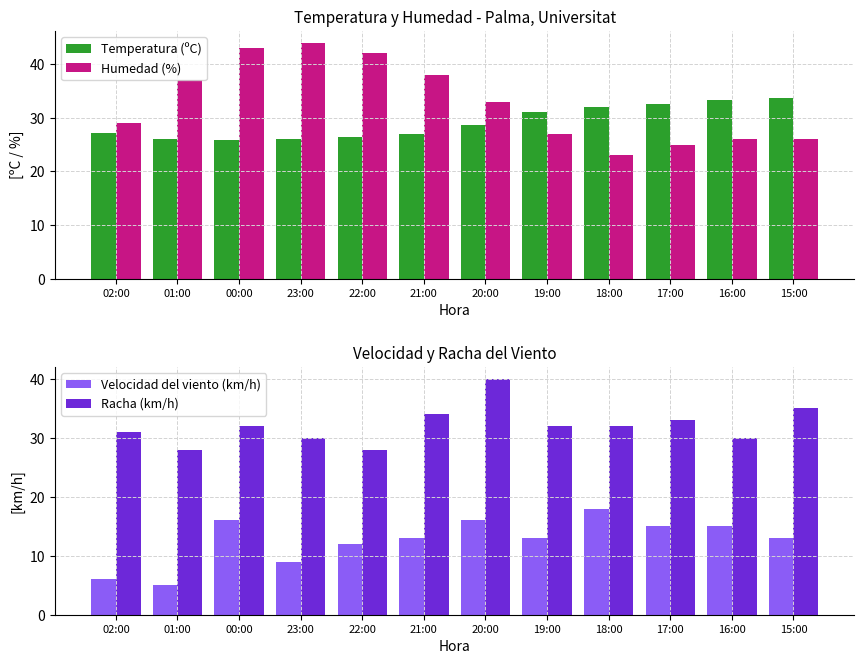

What is the sum of the Racha (km/h) values at 19:00 and 01:00?

60